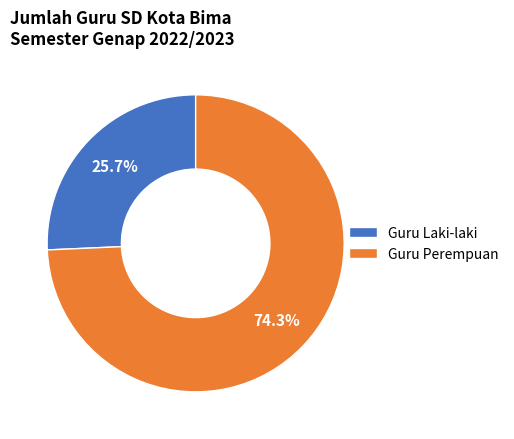

Rank the categories by value from lowest to highest.

Guru Laki-laki, Guru Perempuan